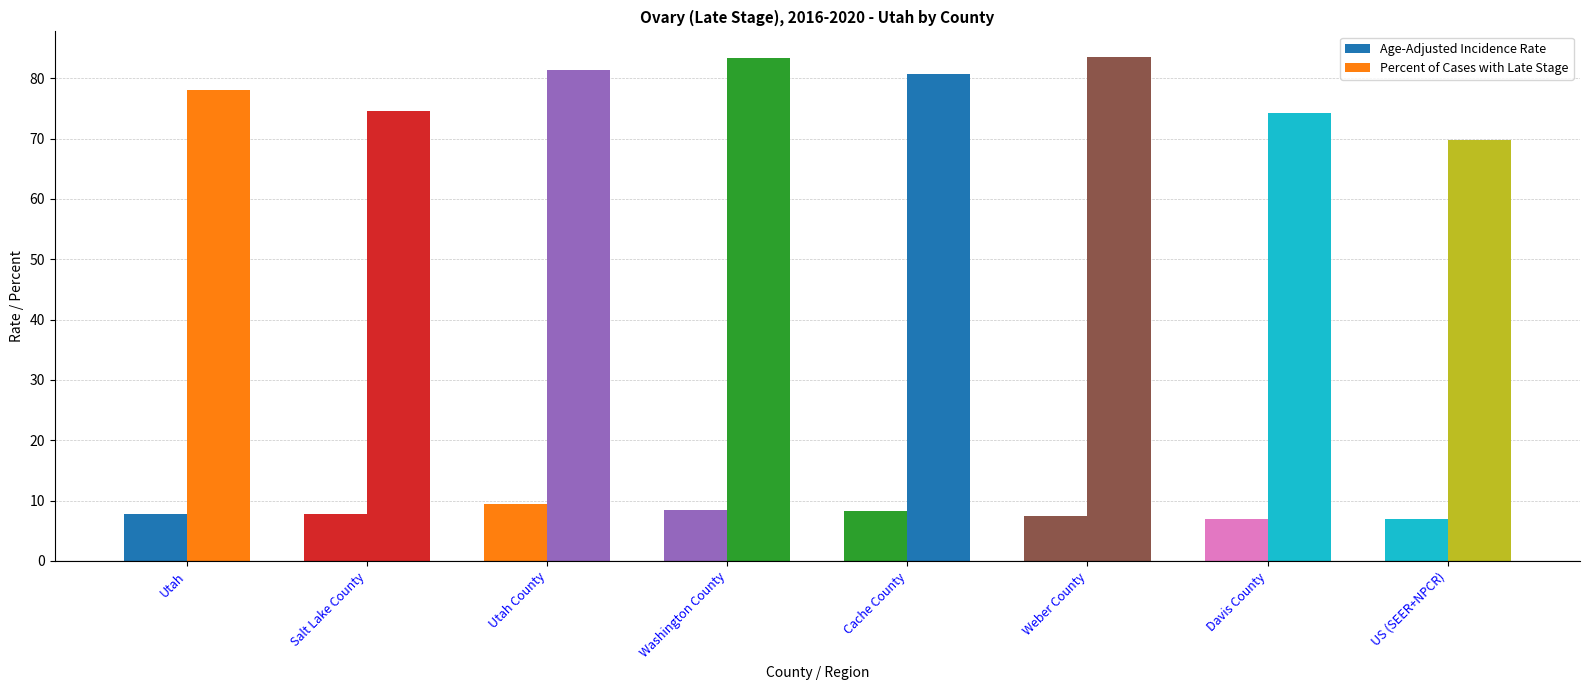

Reading right to left, transcribe all the data shown in this chart.

Age-Adjusted Incidence Rate: 6.9	7.0	7.4	8.3	8.5	9.5	7.7	7.8
Percent of Cases with Late Stage: 69.7	74.3	83.6	80.8	83.3	81.3	74.6	78.0